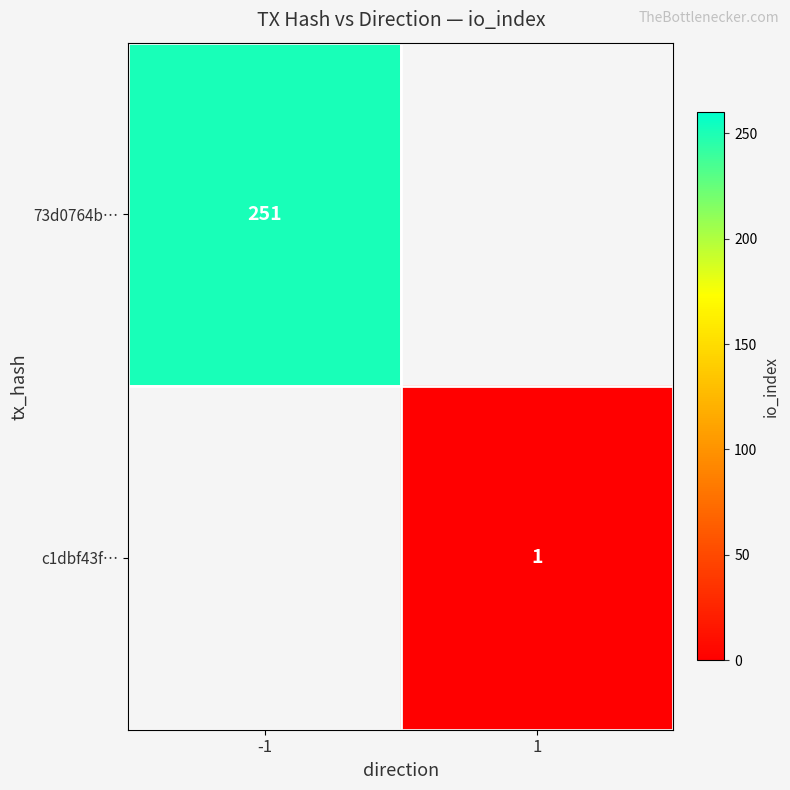

At which label does c1dbf43f… reach its peak?

1